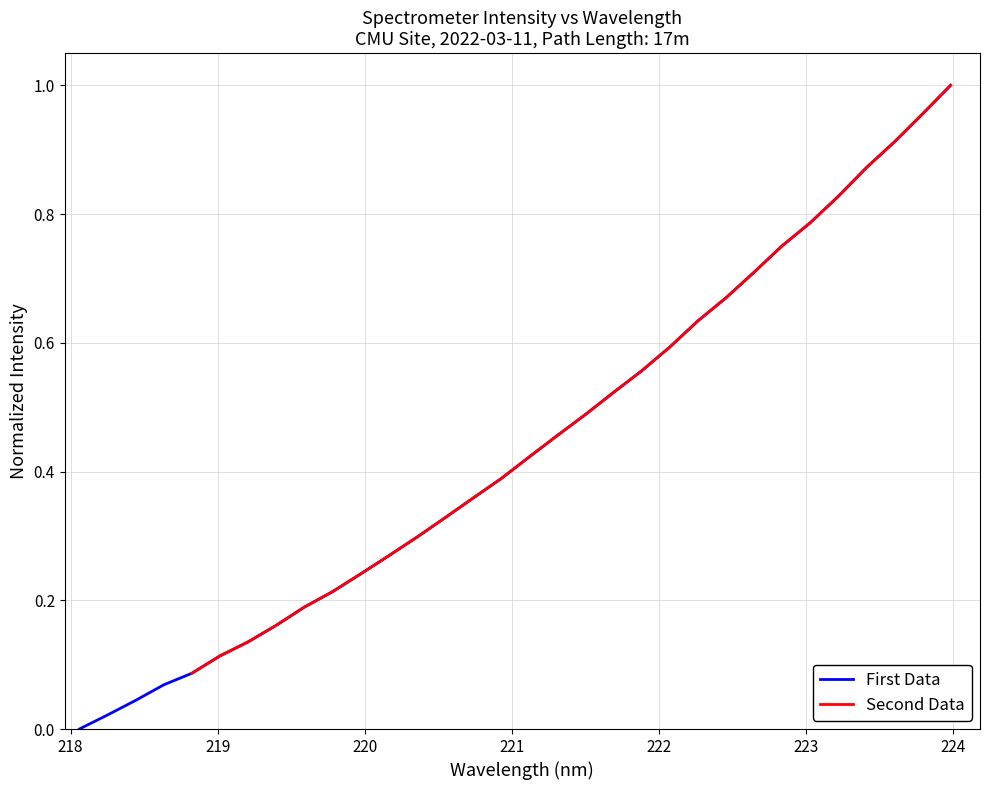

How many data points are above 0?

31